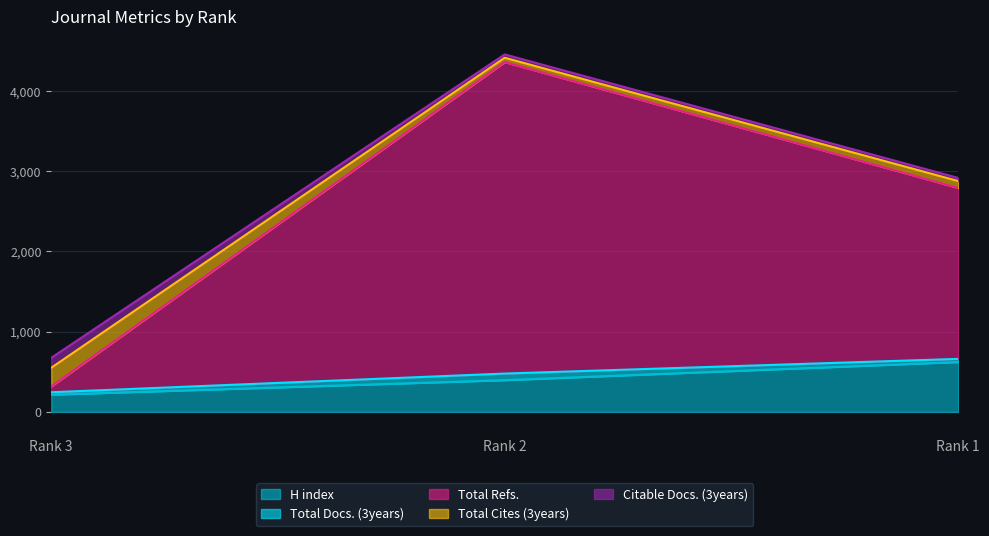

What is the approximate value of Total Cites (3years) at Rank 1?

86